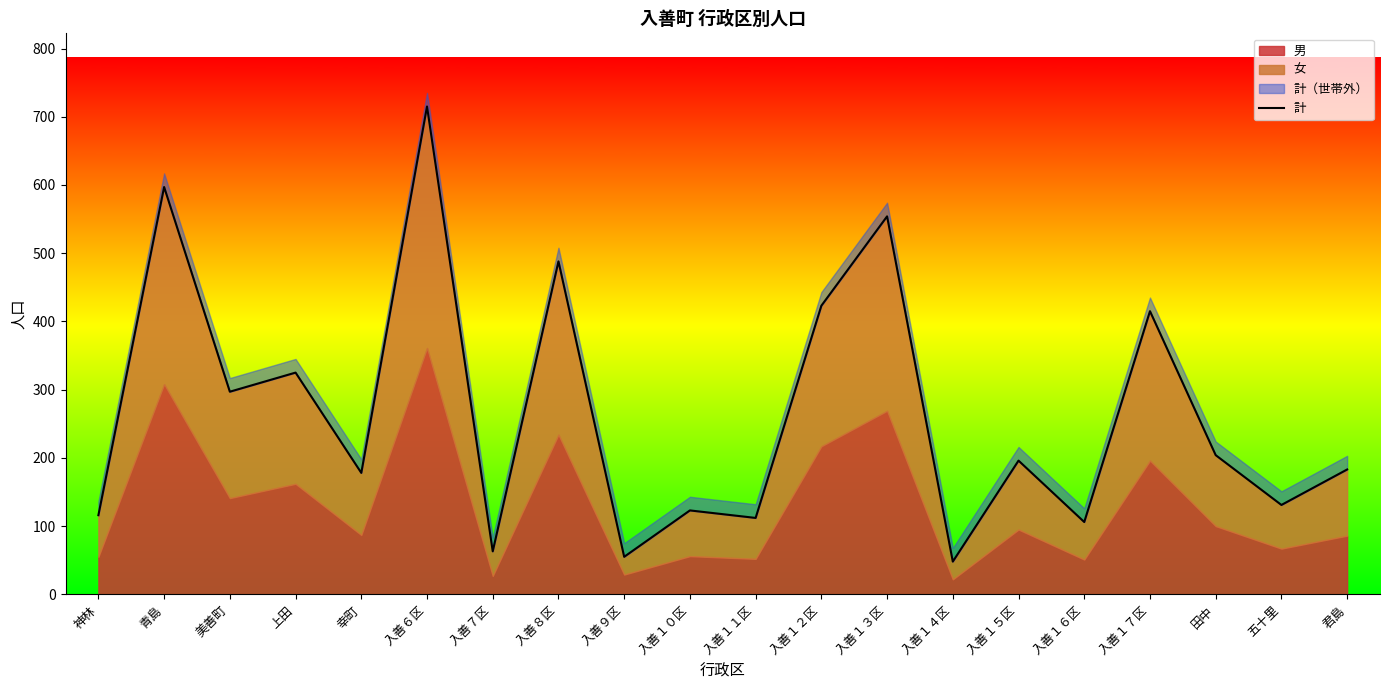

Which category has the highest value across all series?

入善６区